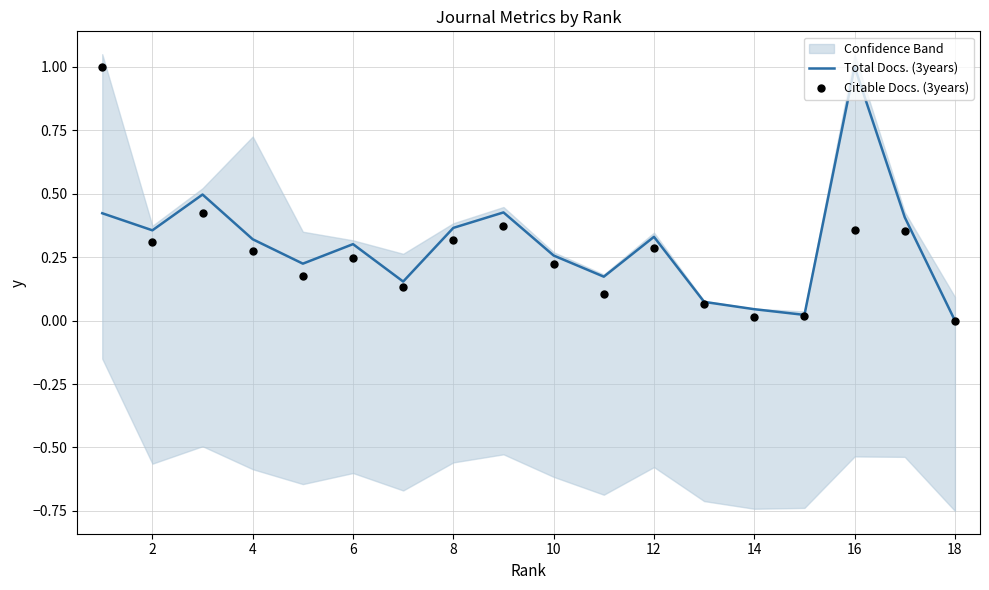

Which series has the largest total across all categories?

Total Docs. (3years)